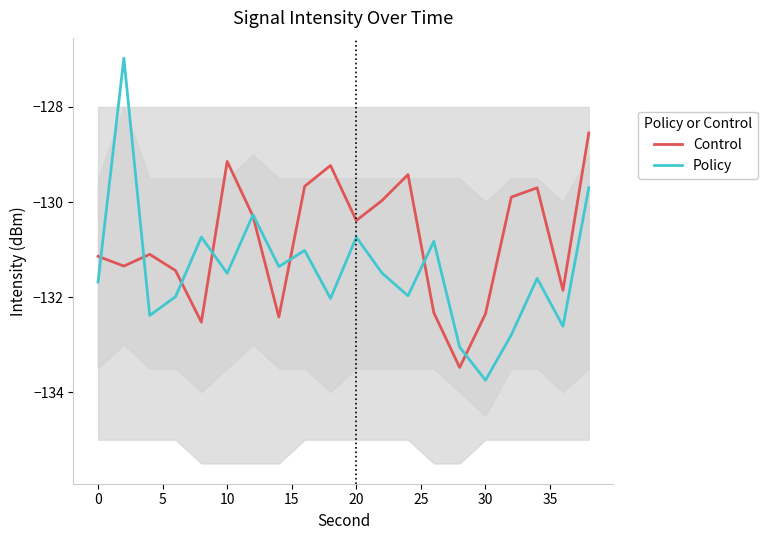

The value of Policy at 0 is -131.7. True or false?

True